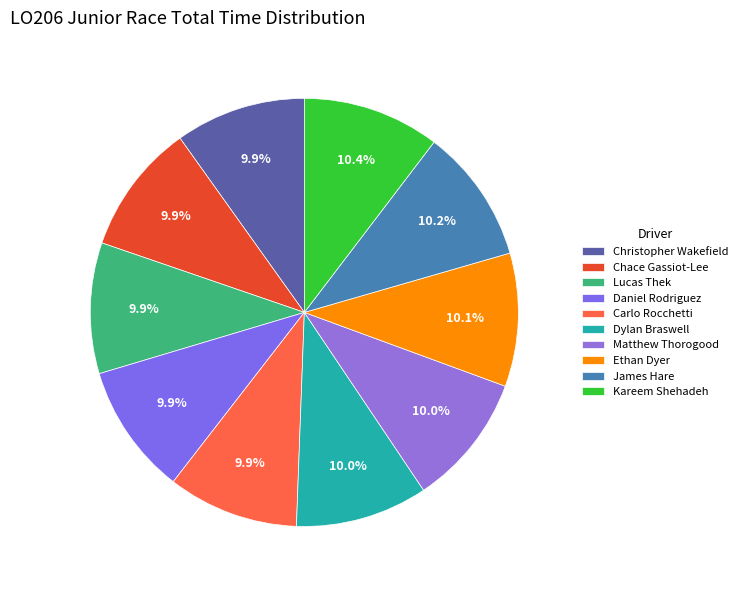

What percentage is the James Hare slice, to the nearest percent?

10%